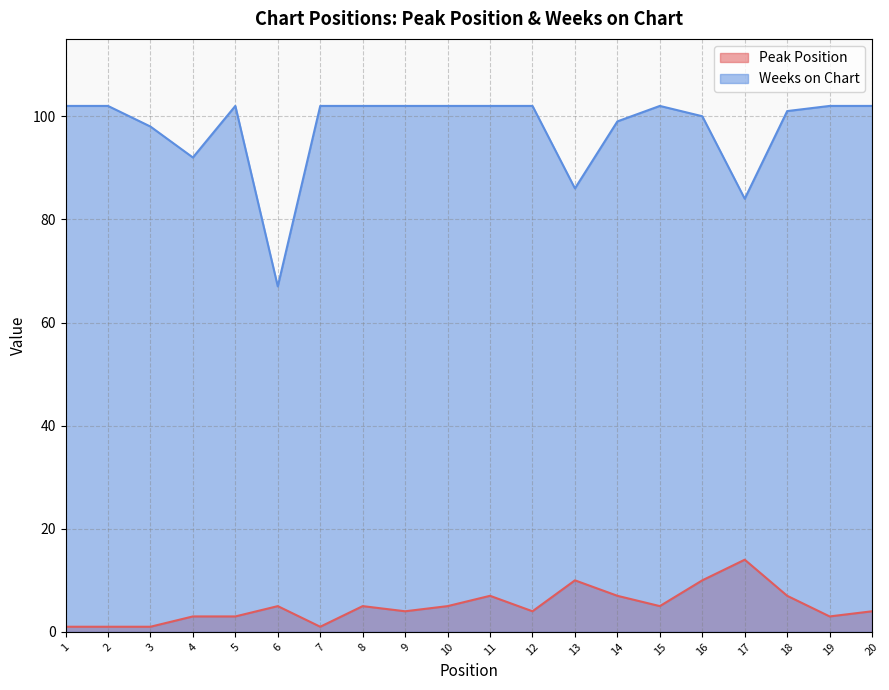

How many lines are shown in the chart?

2